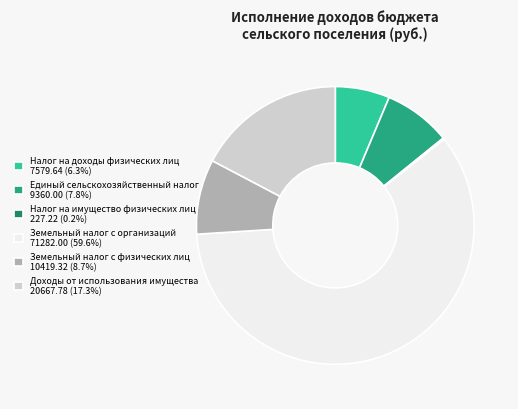

What is the change in value from Единый сельскохозяйственный налог to Доходы от использования имущества?

+11307.8